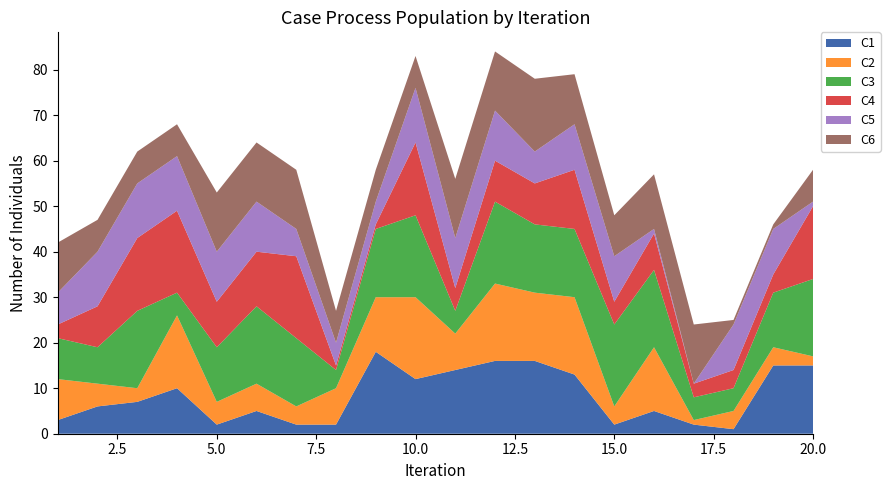

Reading right to left, transcribe all the data shown in this chart.

C1: 20=15	19=15	18=1	17=2	16=5	15=2	14=13	13=16	12=16	11=14	10=12	9=18	8=2	7=2	6=5	5=2	4=10	3=7	2=6	1=3
C2: 20=2	19=4	18=4	17=1	16=14	15=4	14=17	13=15	12=17	11=8	10=18	9=12	8=8	7=4	6=6	5=5	4=16	3=3	2=5	1=9
C3: 20=17	19=12	18=5	17=5	16=17	15=18	14=15	13=15	12=18	11=5	10=18	9=15	8=4	7=15	6=17	5=12	4=5	3=17	2=8	1=9
C4: 20=16	19=4	18=4	17=3	16=8	15=5	14=13	13=9	12=9	11=5	10=16	9=1	8=1	7=18	6=12	5=10	4=18	3=16	2=9	1=3
C5: 20=1	19=10	18=10	17=0	16=1	15=10	14=10	13=7	12=11	11=11	10=12	9=5	8=5	7=6	6=11	5=11	4=12	3=12	2=12	1=7
C6: 20=7	19=1	18=1	17=13	16=12	15=9	14=11	13=16	12=13	11=13	10=7	9=7	8=7	7=13	6=13	5=13	4=7	3=7	2=7	1=11